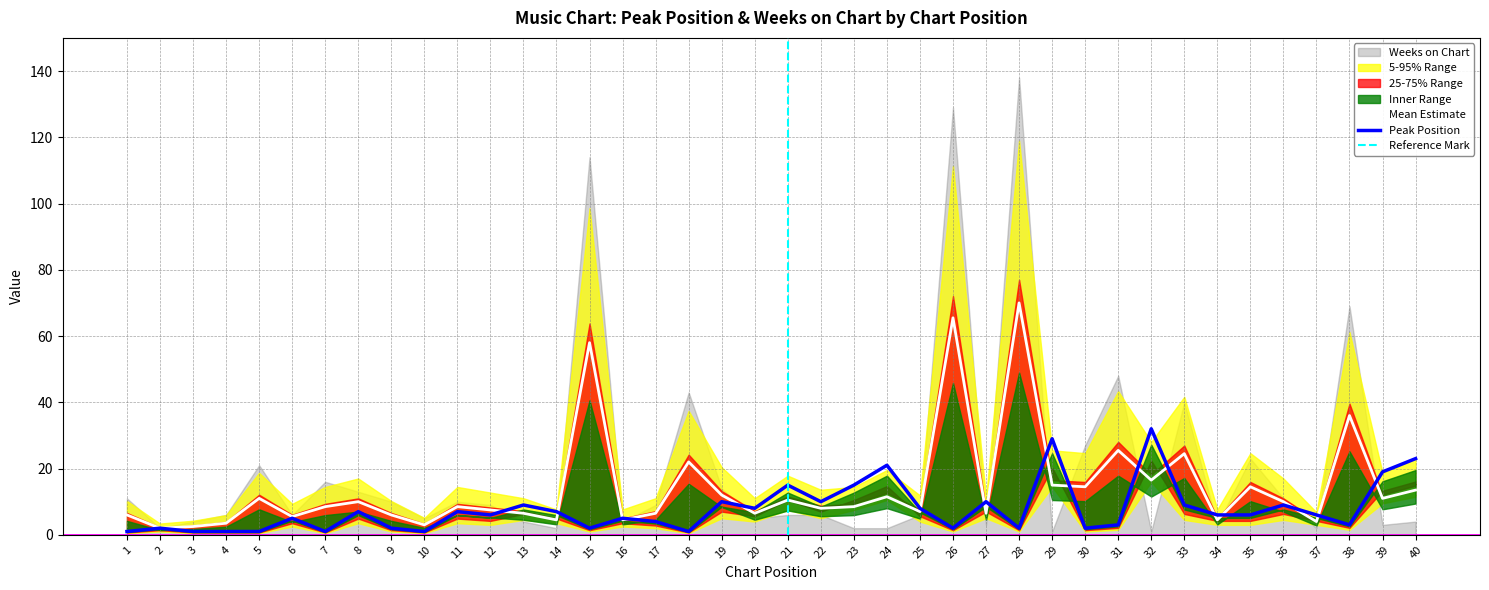

Which has a higher value, 35 or 38?

35